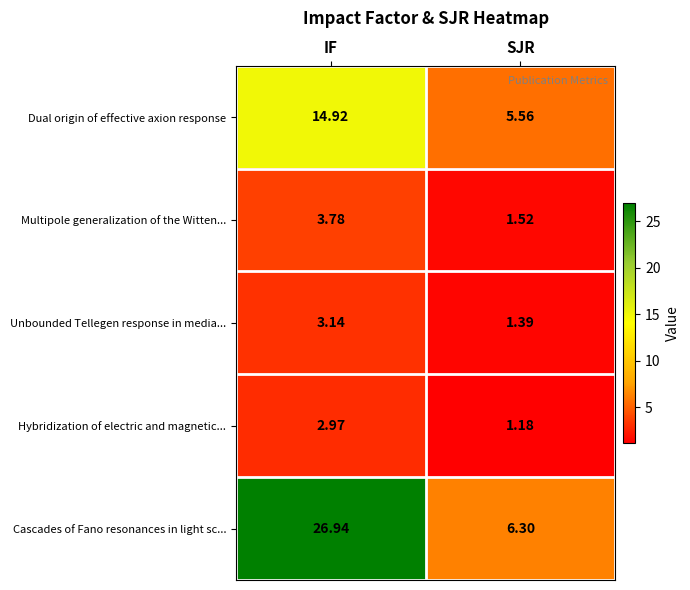

At which category is the sum across all series the highest?

IF